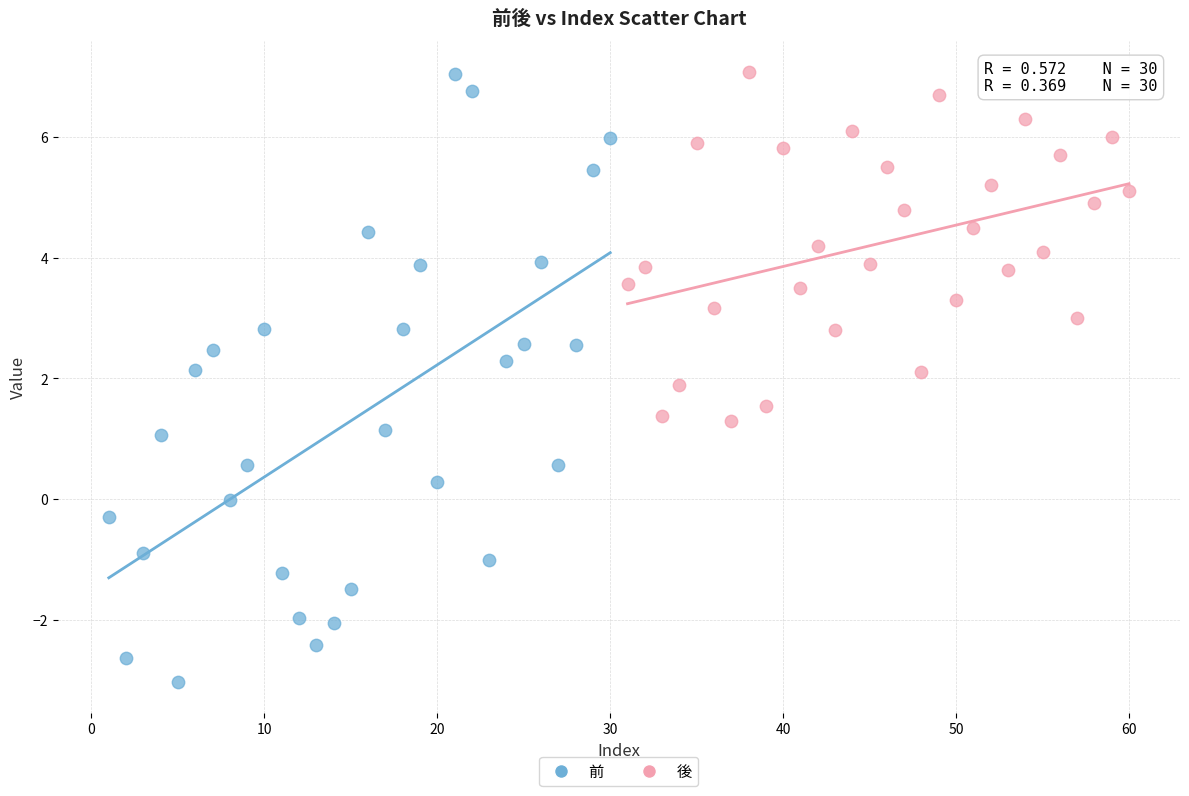

Which series has the largest Y range (max minus min)?

前